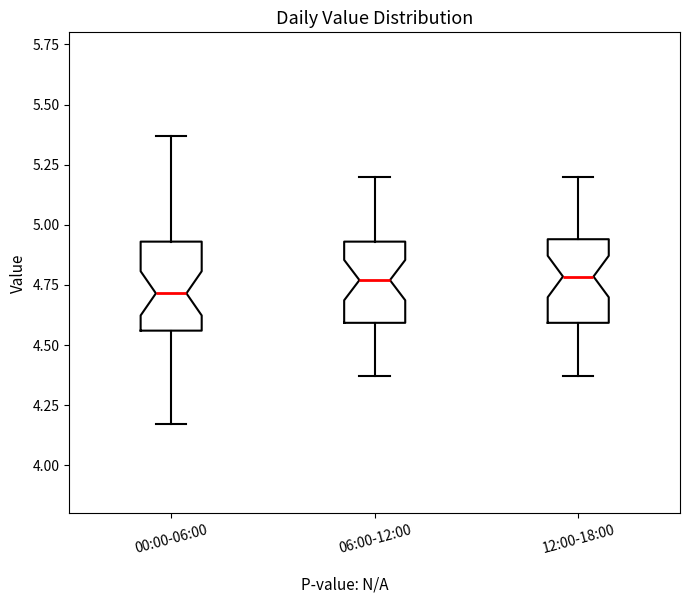

Reading left to right, read every box against the y-axis: the position of its median line, the range the box covers, and the ends of its whiskers. The values are not printed on the chart, so give them approximately, as read against the axis.

00:00-06:00: median 4.70, box 4.55 to 4.95, whiskers 4.15 to 5.35
06:00-12:00: median 4.75, box 4.60 to 4.95, whiskers 4.35 to 5.20
12:00-18:00: median 4.80, box 4.60 to 4.95, whiskers 4.35 to 5.20